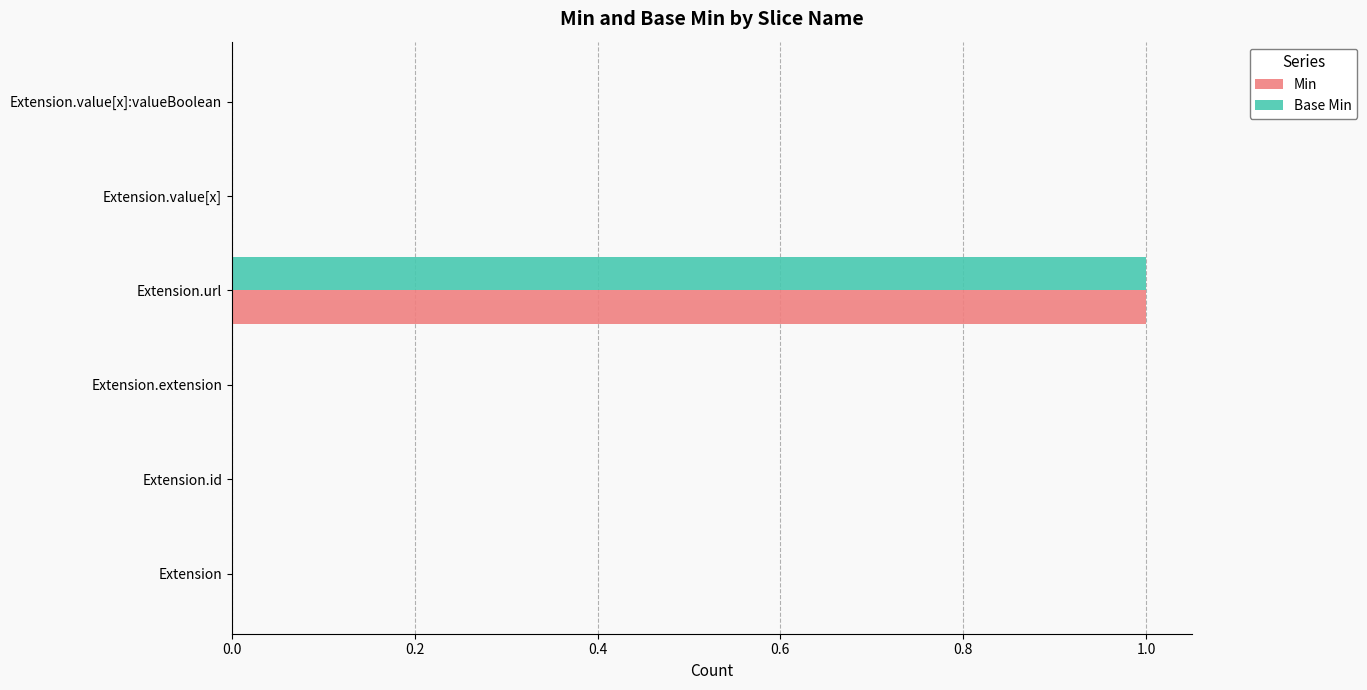

Which category has the highest value across all series?

Extension.url